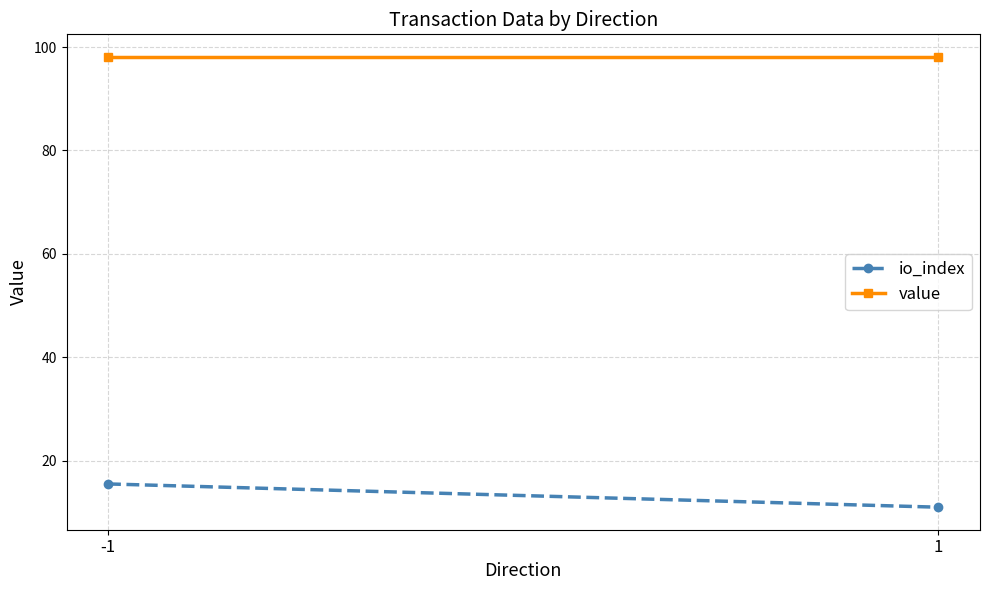

What is the minimum value for value?

98.1